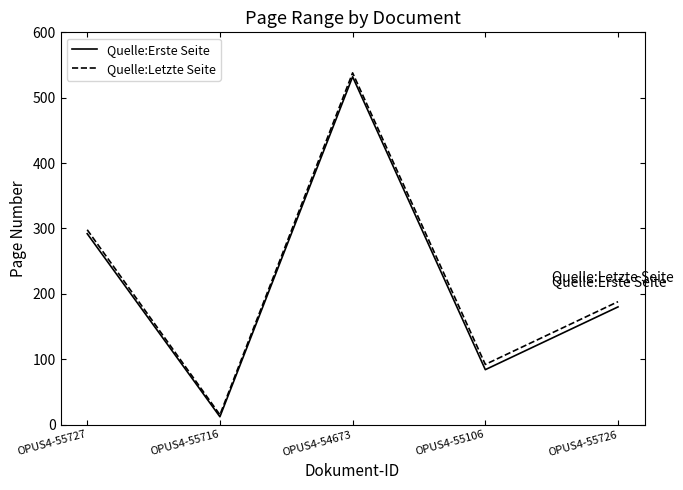

Read the Quelle:Erste Seite value at OPUS4-55716, to the nearest 10.

10